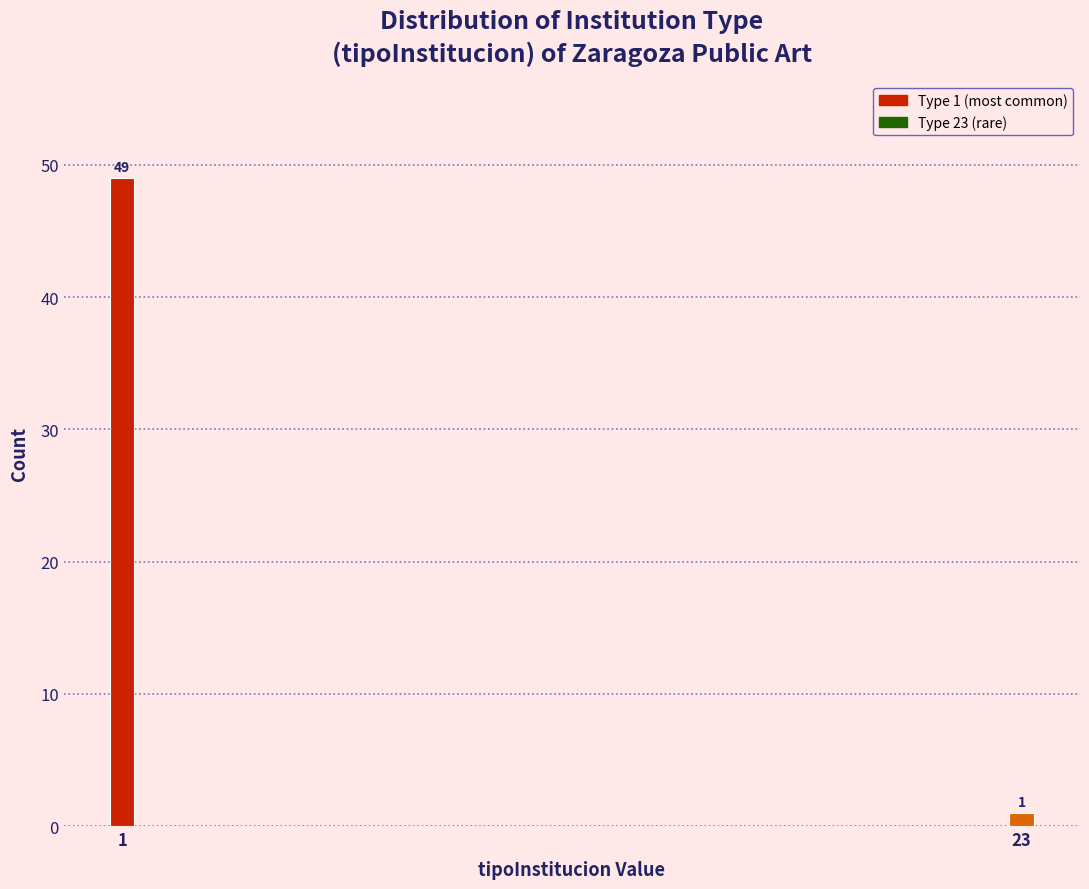

Reading right to left, extract all data points from this chart.

1	49